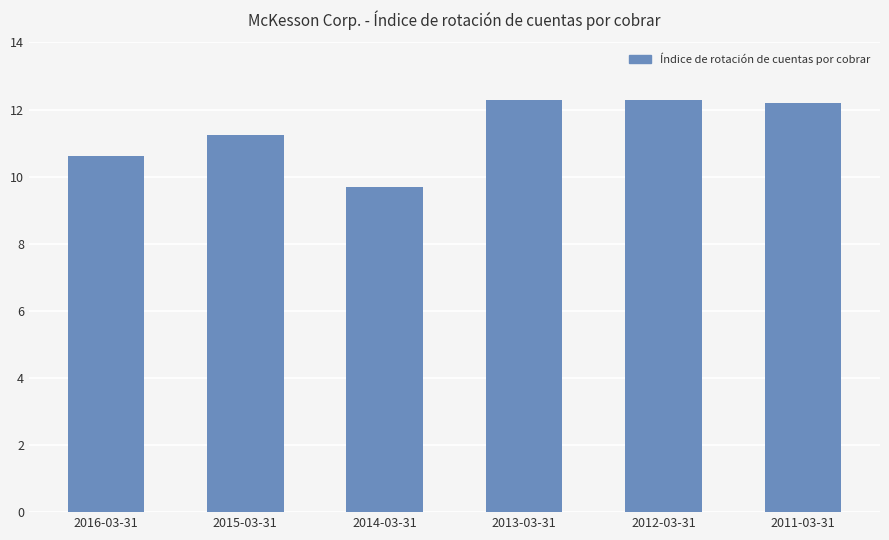

Where is the data nearest to the value 11?

2015-03-31